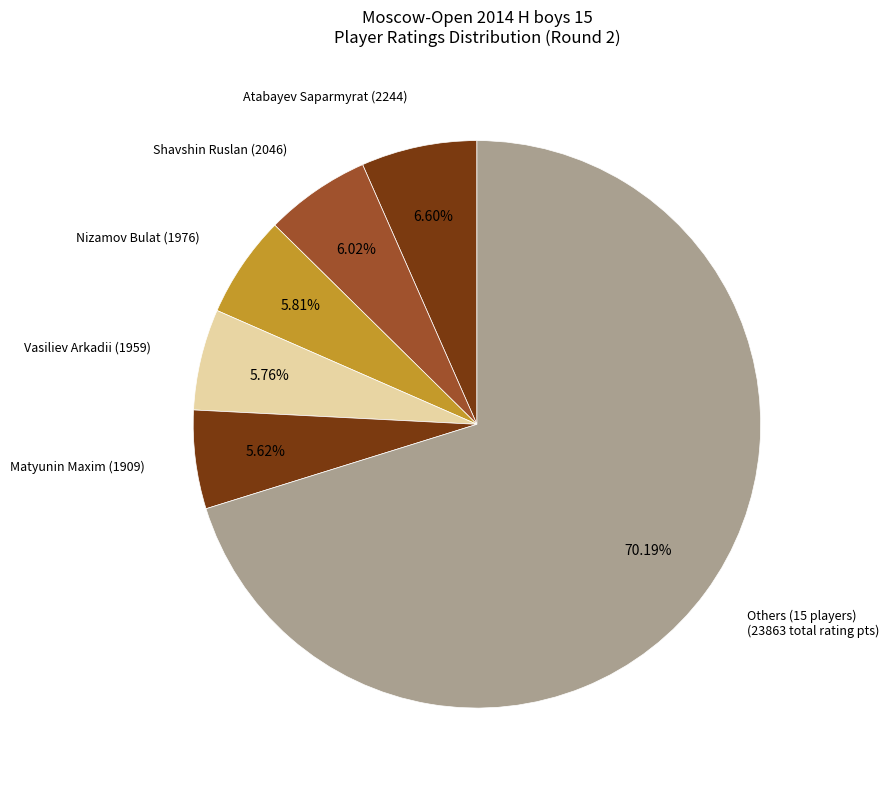

Does any single category account for the majority?

Yes